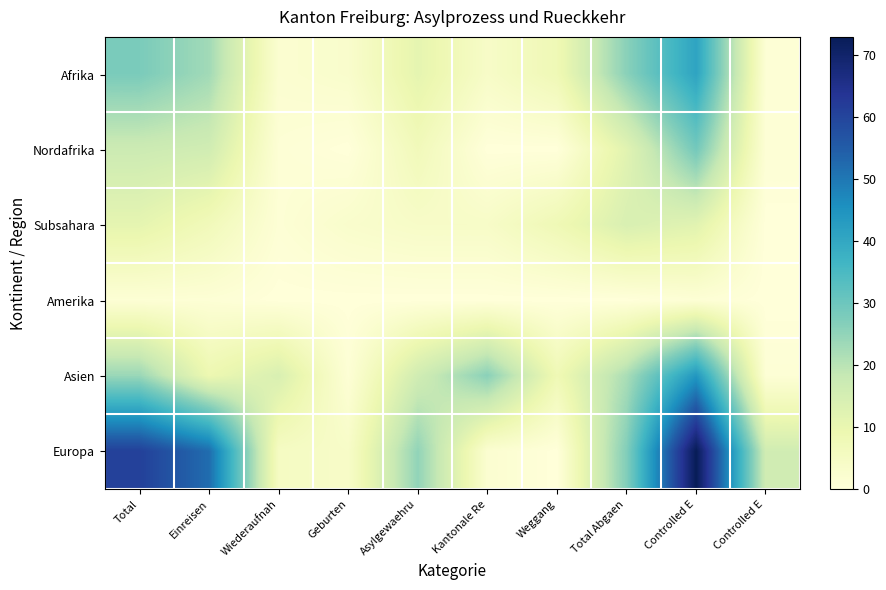

Which series has the widest spread of values?

Europa